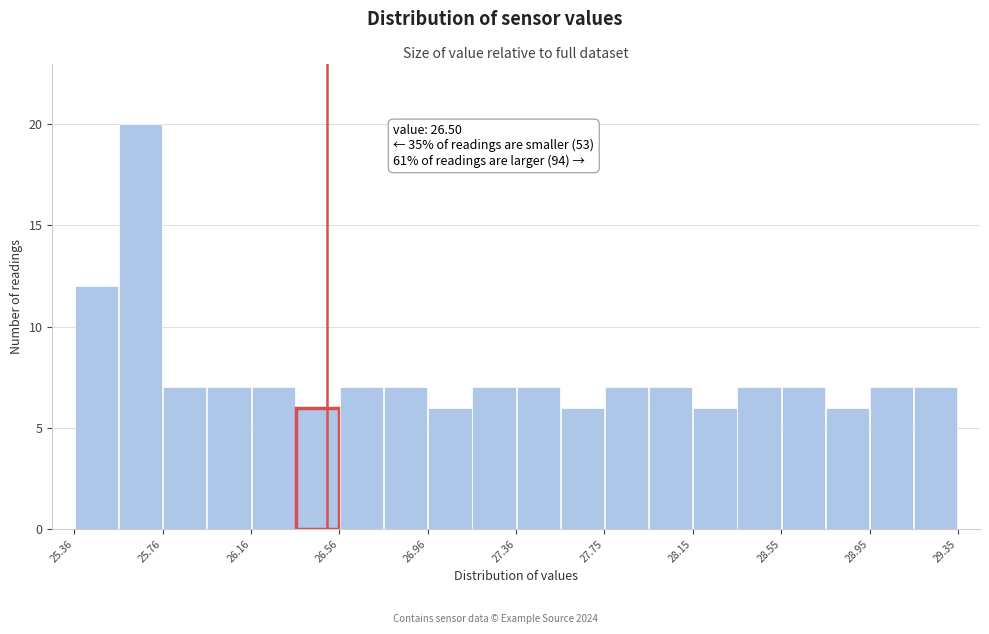

Around what value on the x-axis is the tallest bar? Give the approximate position of its centre, as read against the axis.

25.65